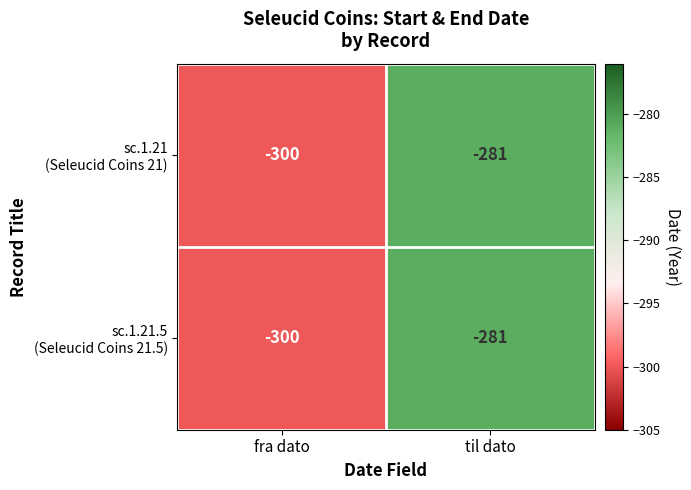

What is the total value across all series at til dato?

-562